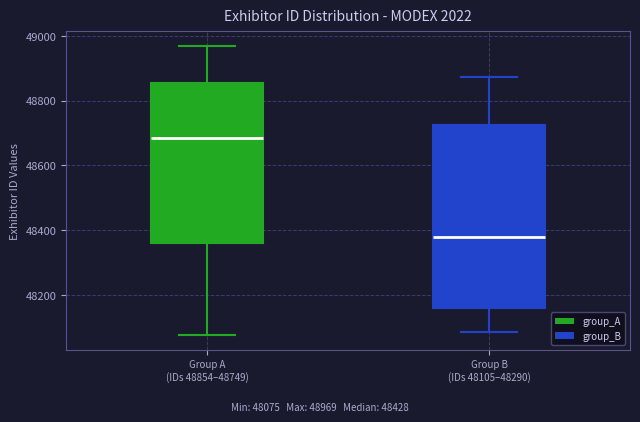

Which box is the tallest, from its lower edge to its upper edge?

Group B (IDs 48105–48290)